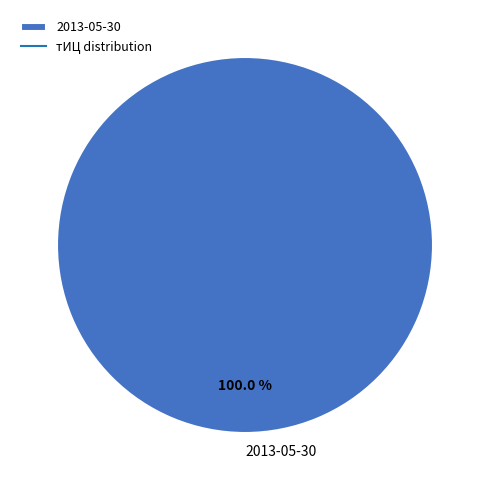

Which category accounts for the majority?

2013-05-30